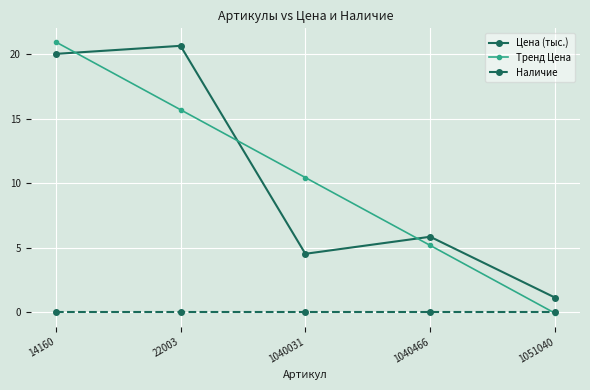

True or false: Тренд Цена has more than 2 points higher than both neighbors.

False